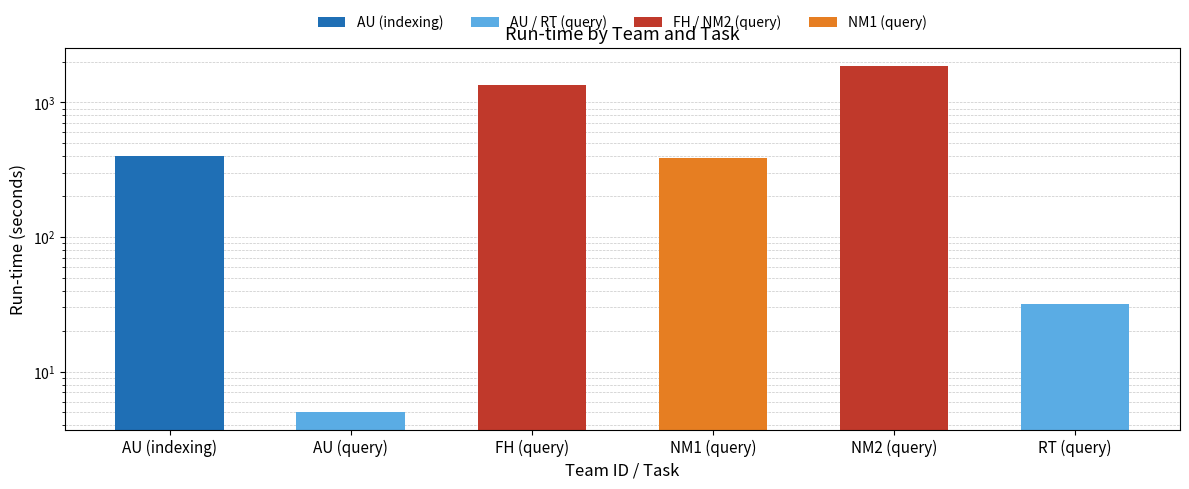

At which label does the data first exceed 397?

FH (query)